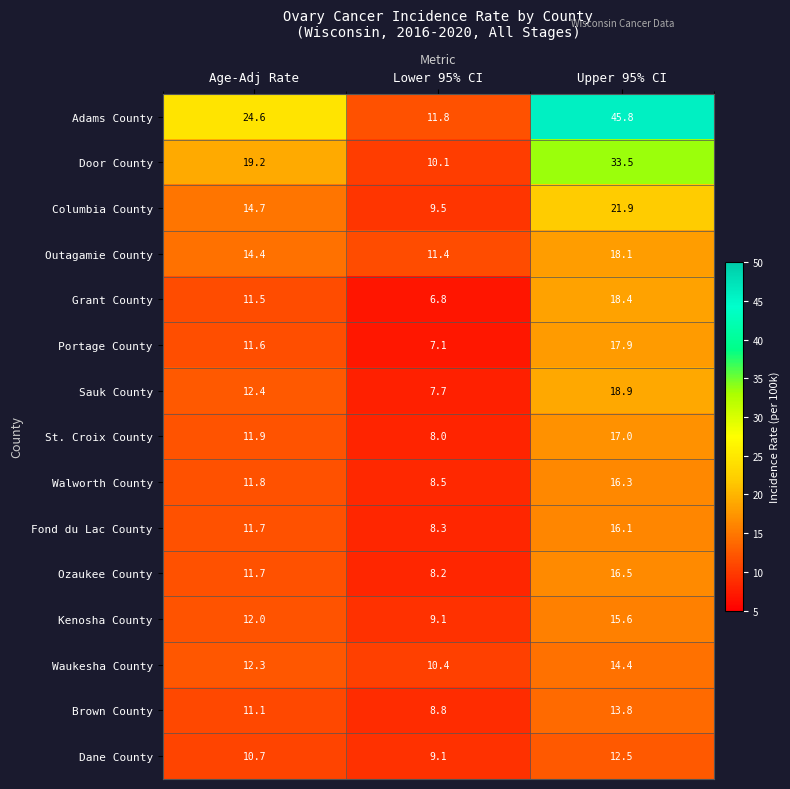

At which label is Fond du Lac County closest to 12?

Age-Adj Rate